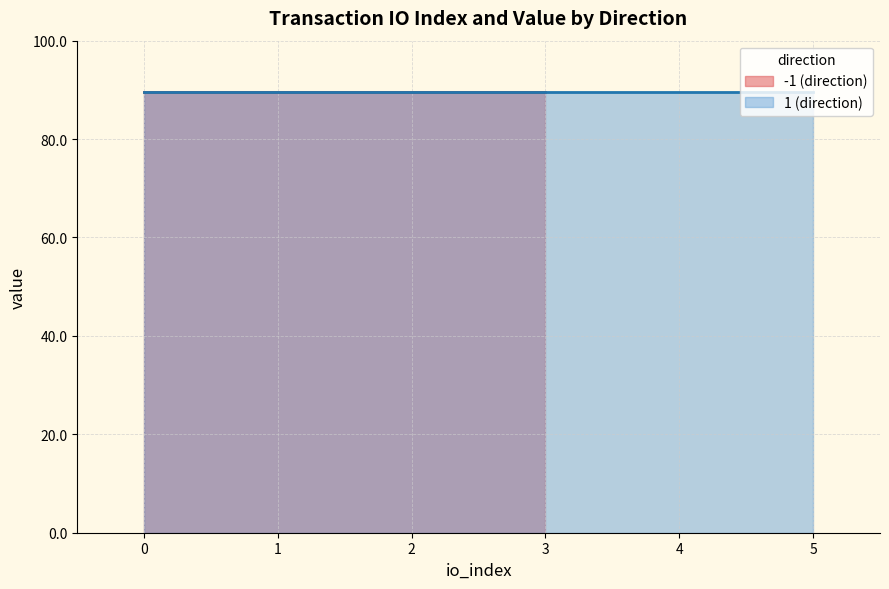

What is the difference between the second highest and minimum values in the io_index series?

4.0